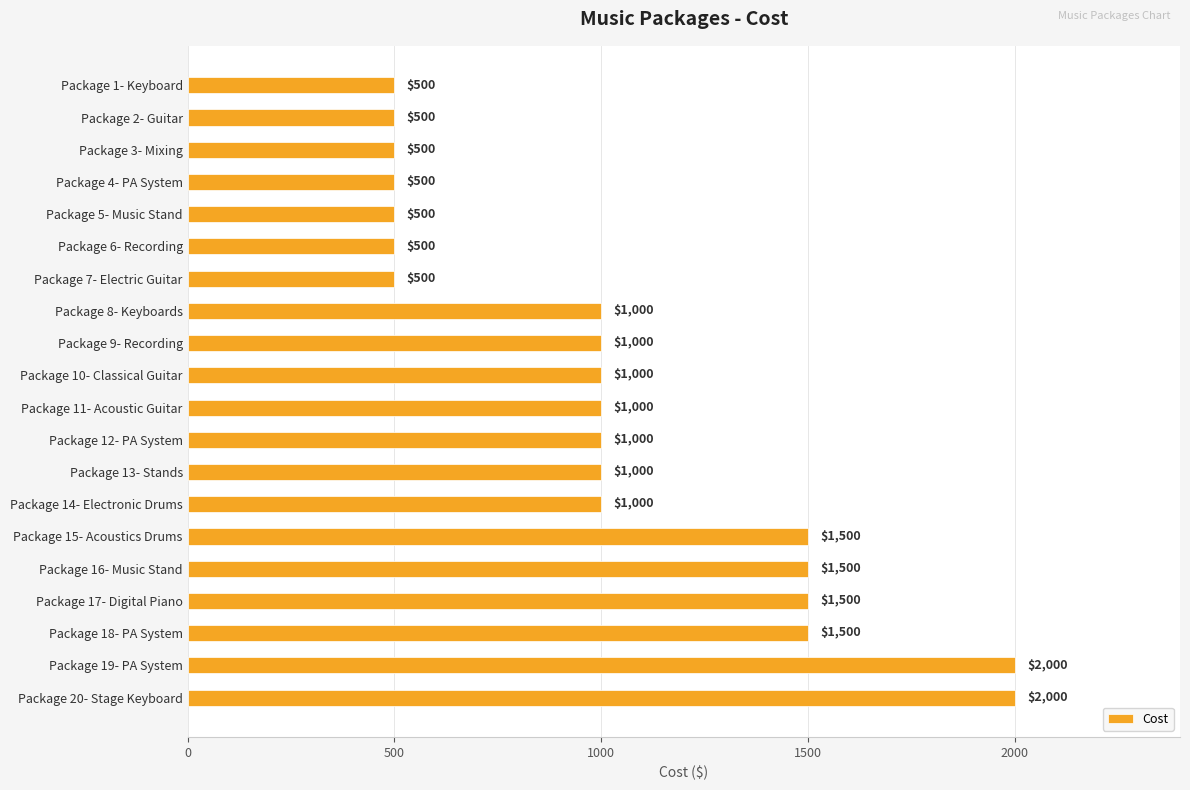

How many categories are shown in the chart?

20